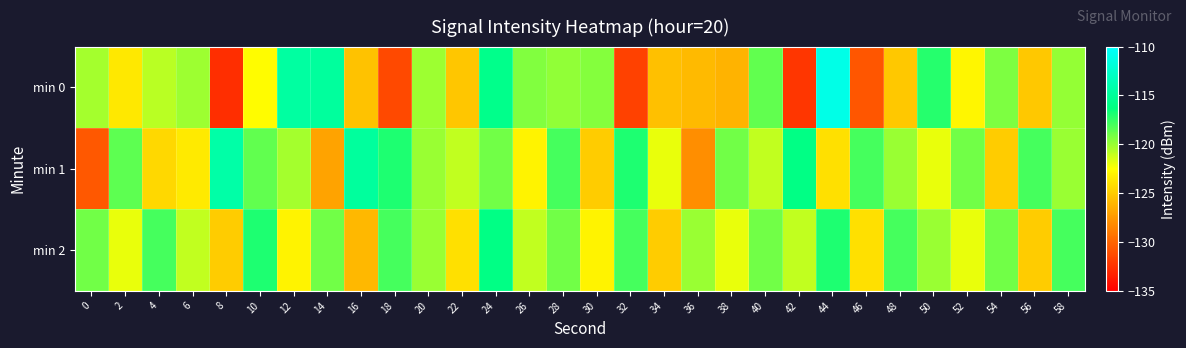

How many data points does each series have?

30